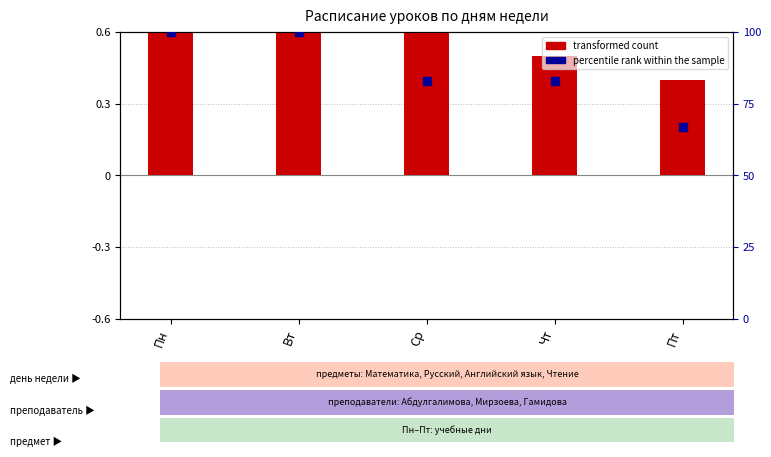

Which series reaches the maximum Y coordinate?

percentile rank within the sample